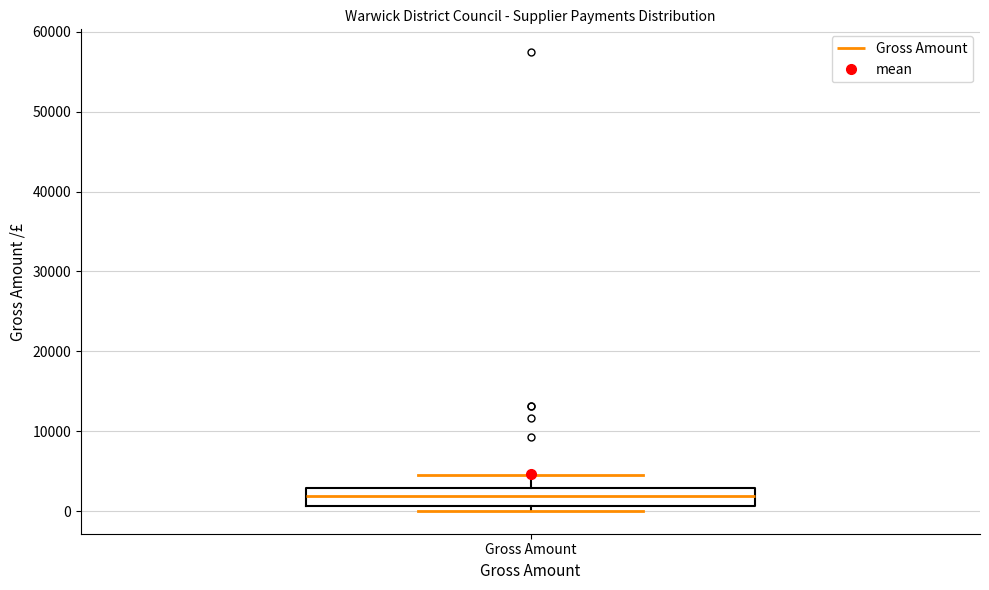

Where is the upper edge of the box for Gross Amount on the y-axis? The values are not printed on the chart, so give them approximately, as read against the axis.

3000